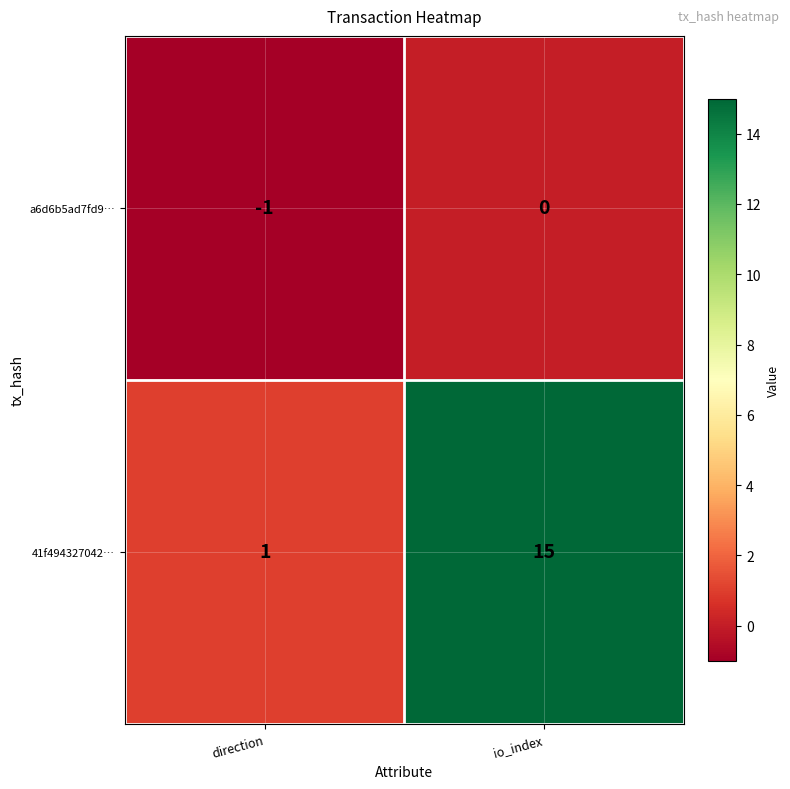

Which label corresponds to the smallest value in the chart?

direction